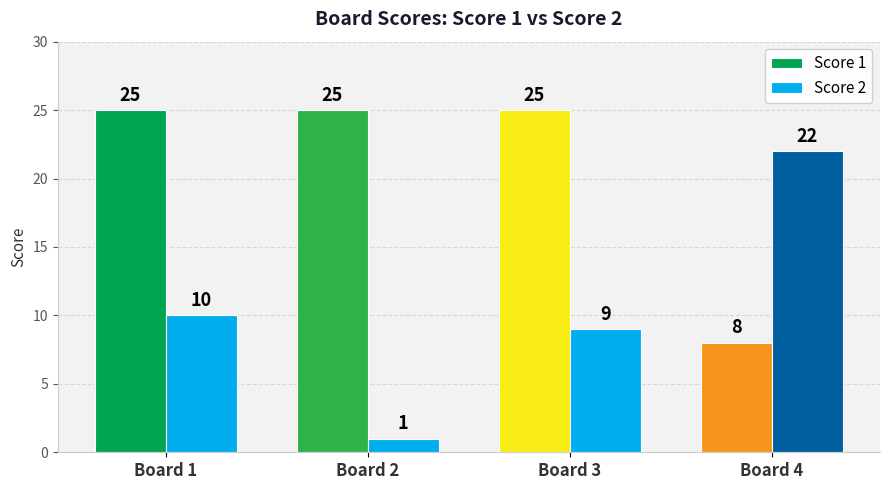

How many values in the Score 2 series are below 10?

2